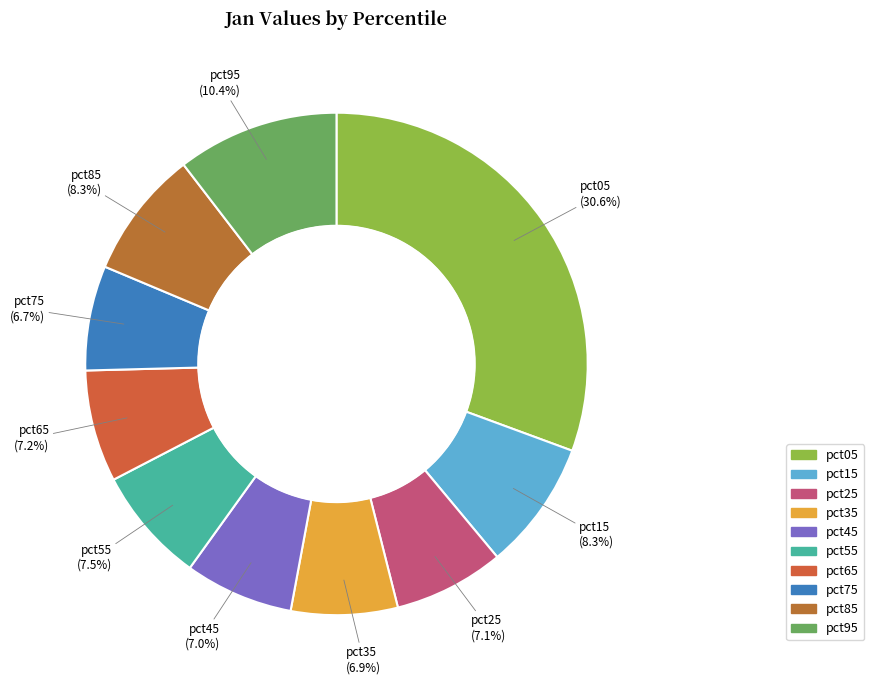

How many segments does this pie chart have?

10